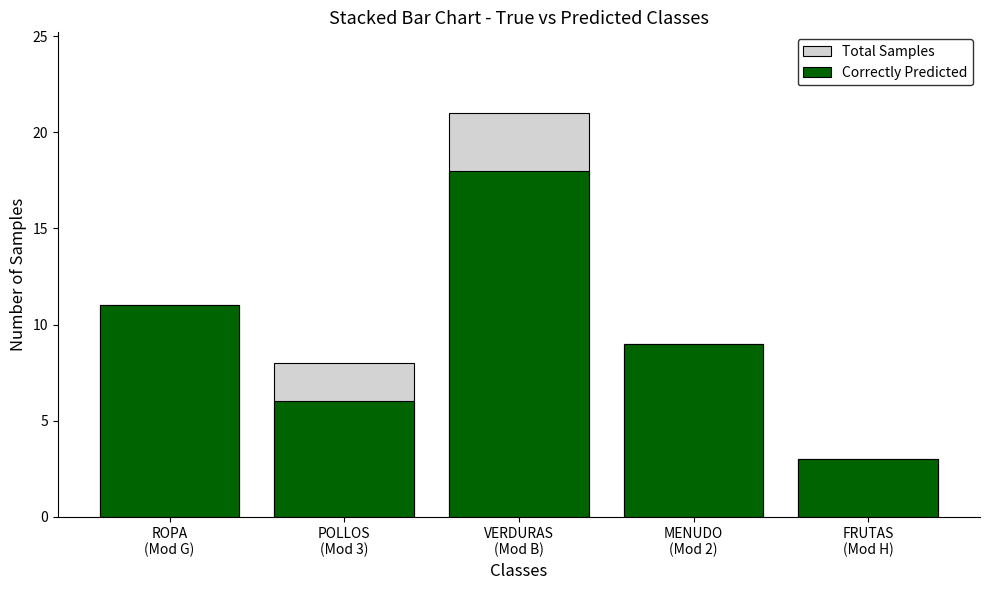

True or false: Correctly Predicted has a value of 5 at FRUTAS
(Mod H).

False